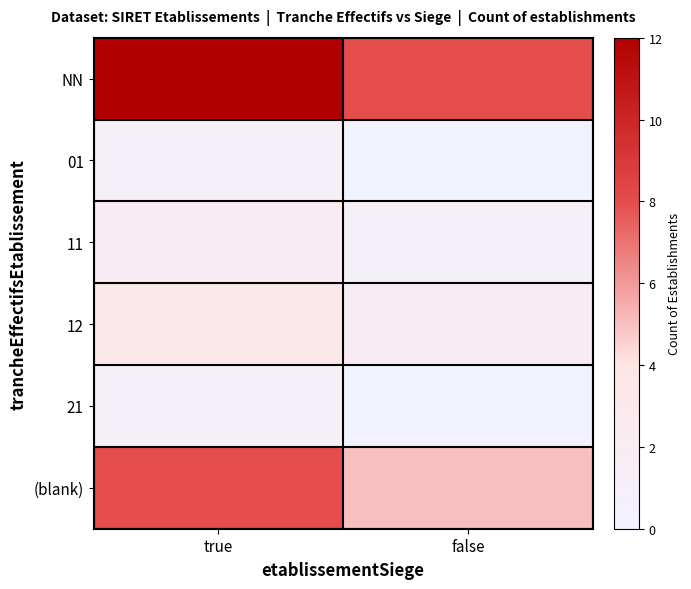

At which category is the sum across all series the highest?

true